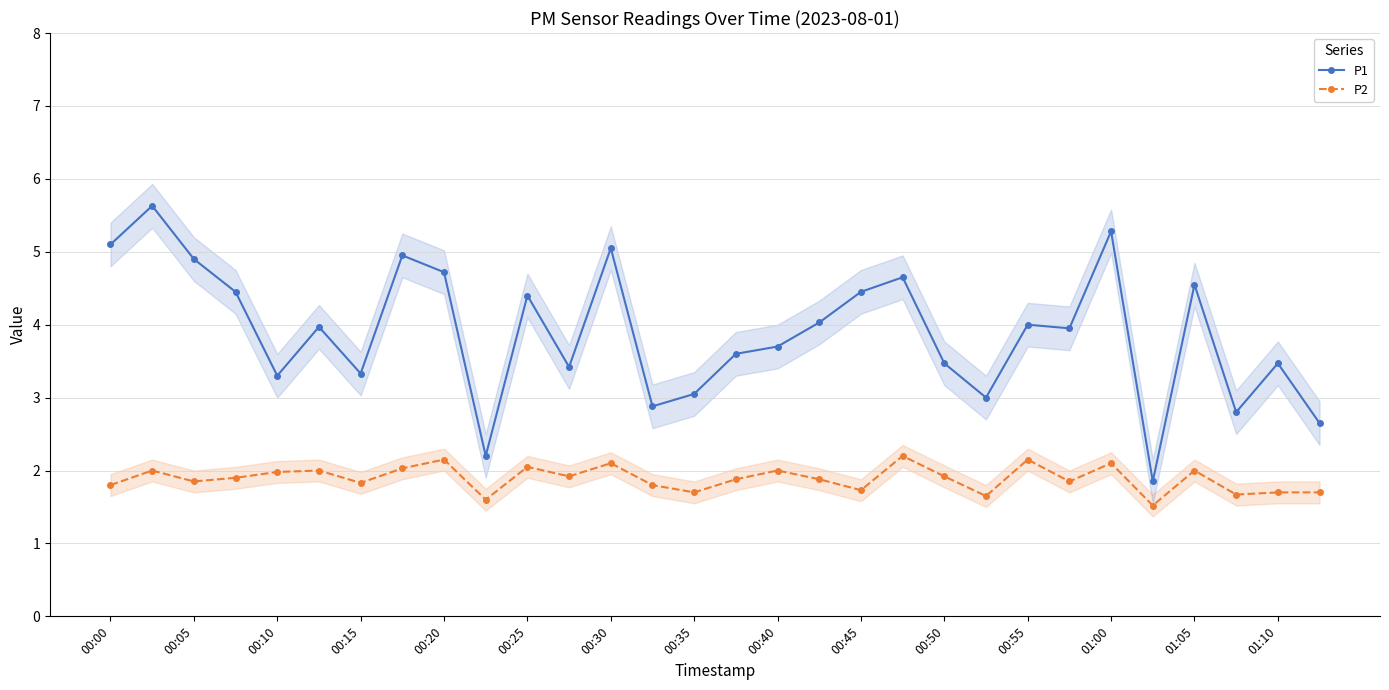

The P1 series shows 1.8 at 00:05. True or false?

False